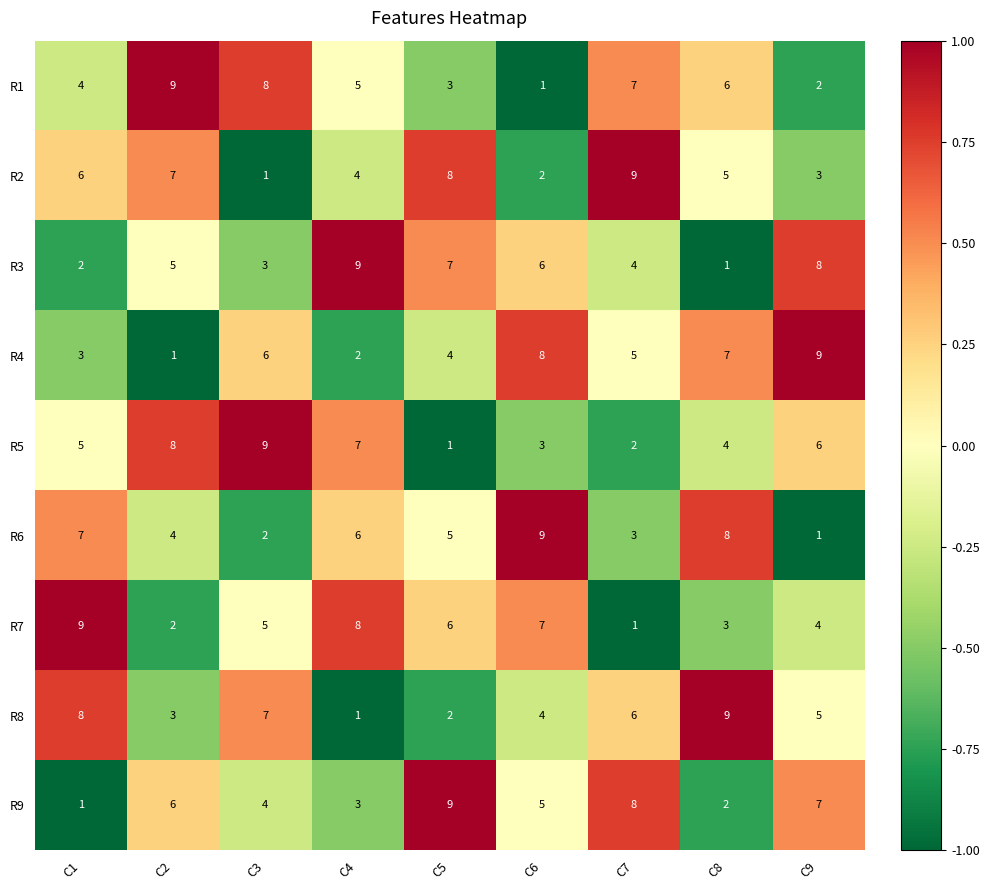

At which label is R6 closest to 5?

C5